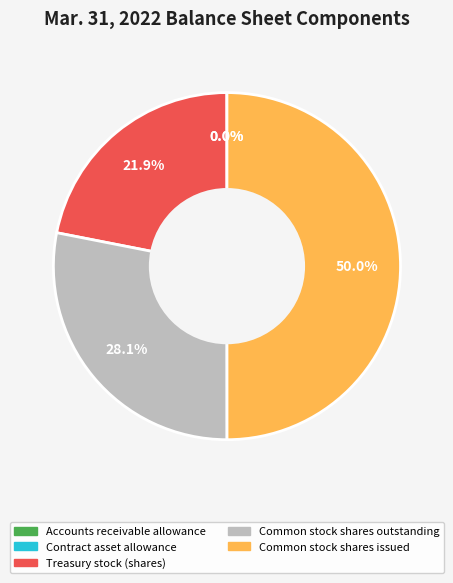

What percentage is the Common stock shares issued slice, to the nearest percent?

50%